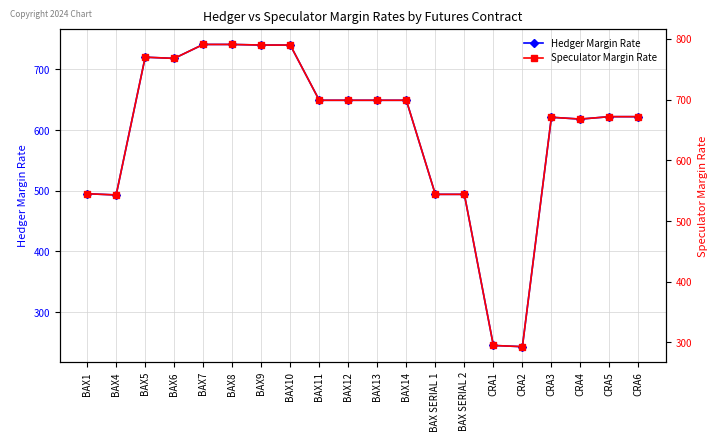

Which series has the largest total across all categories?

Speculator Margin Rate